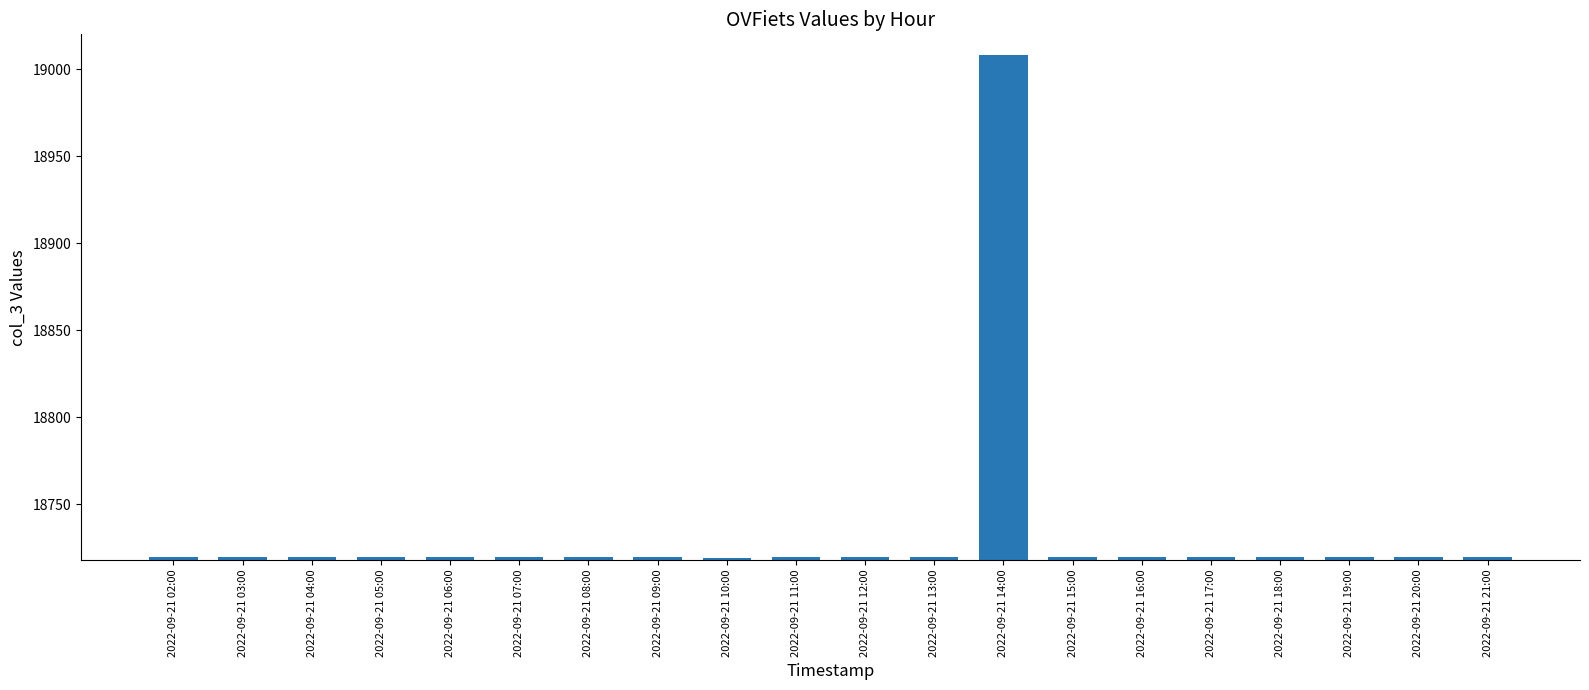

What is the smallest value displayed?

18719